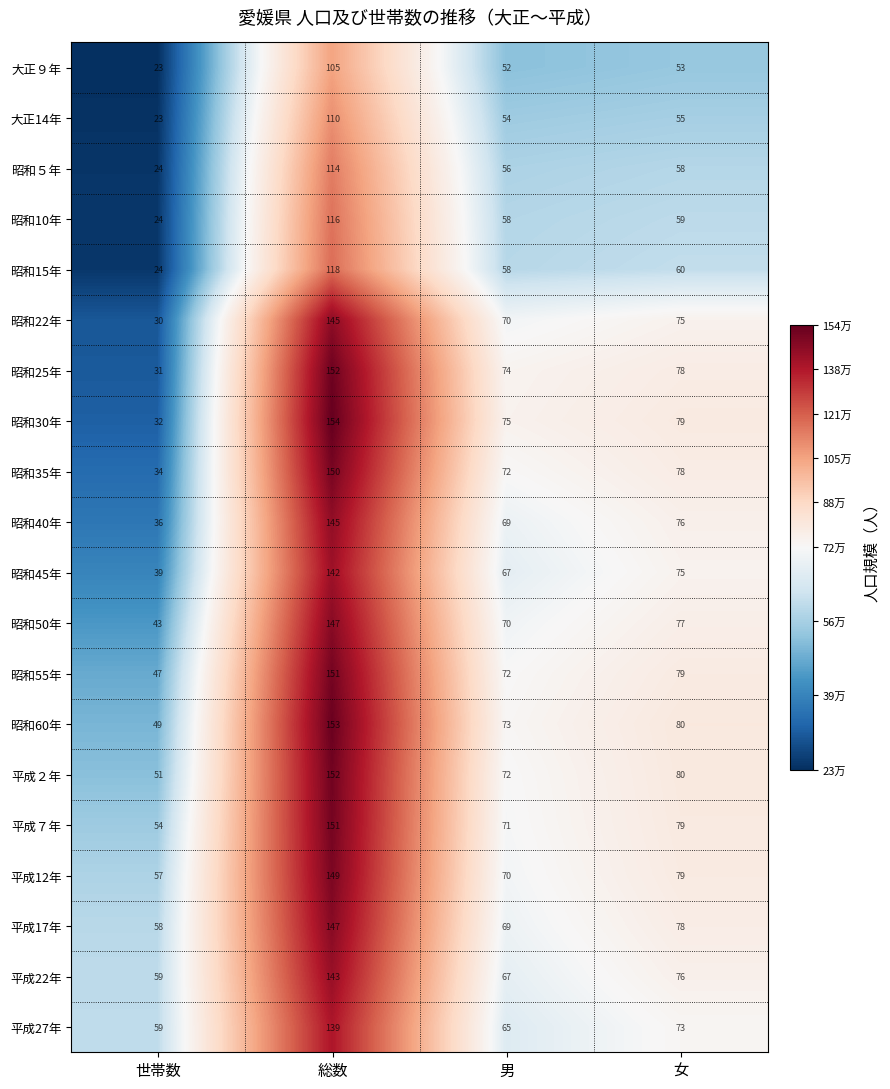

Which category has the lowest value across all series?

世帯数